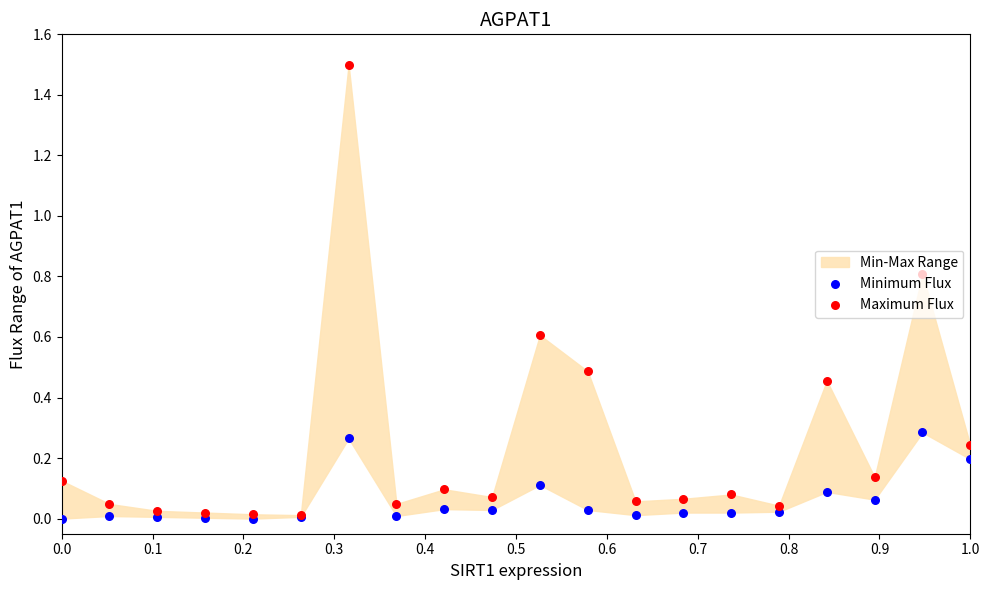

At how many categories does at least one series exceed 0?

20